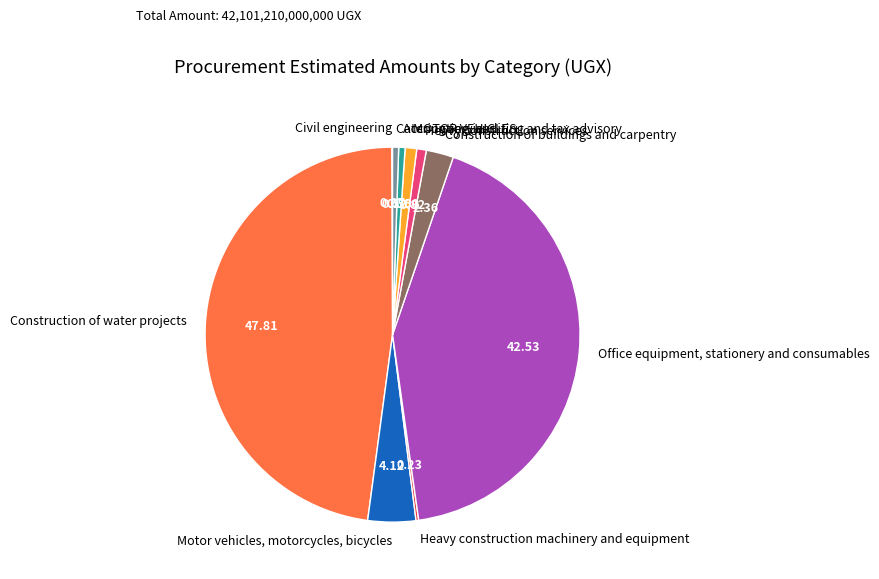

Is it true that Accounting, auditing and tax advisory is 7% of the pie?

False